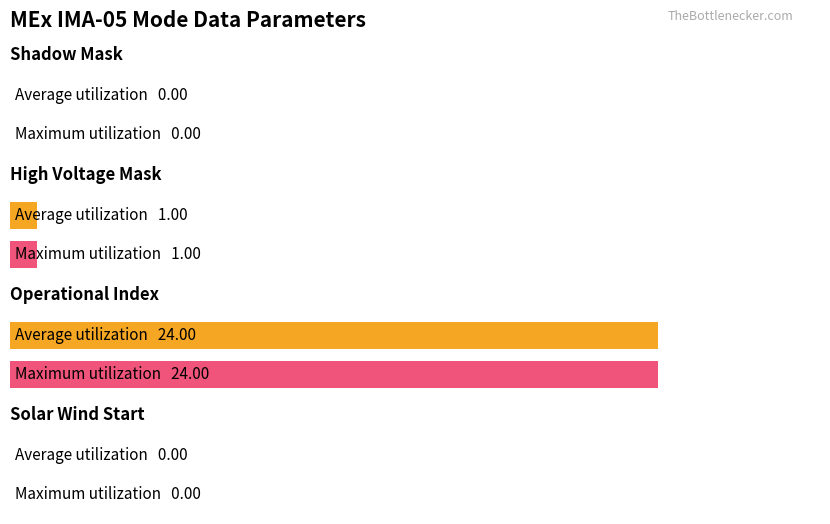

What is the difference between the second highest and second lowest values in the Average utilization series?

1